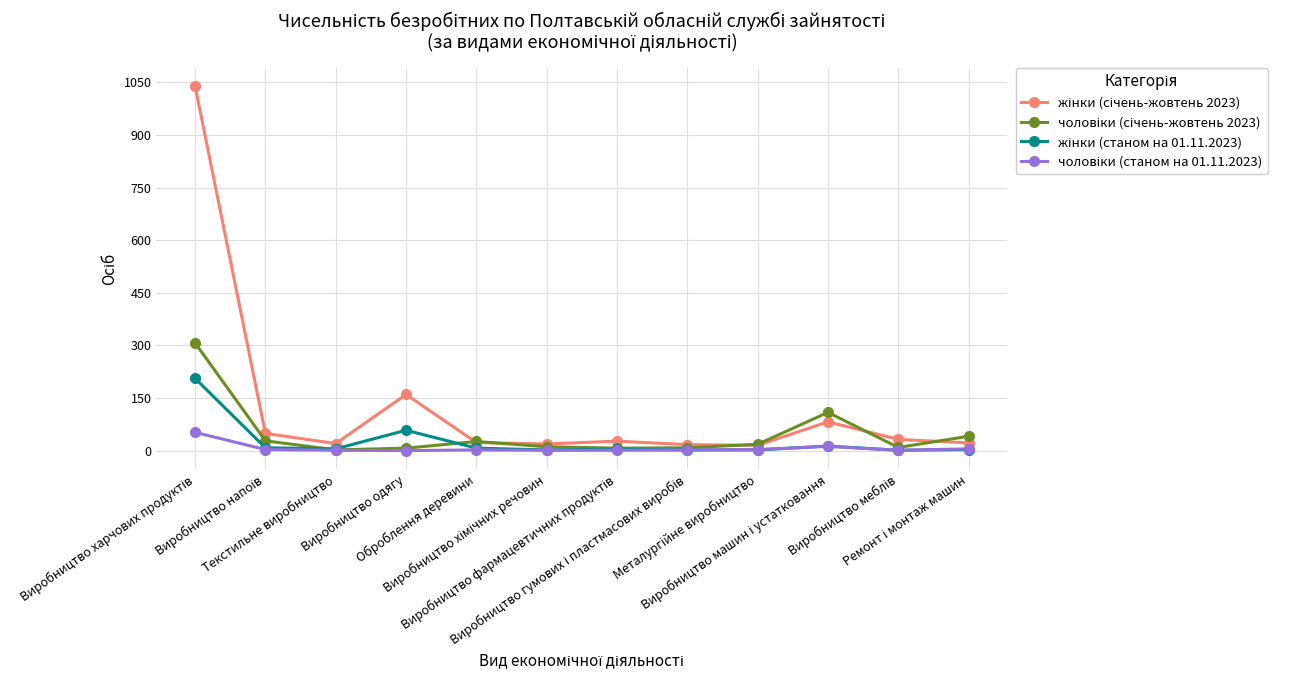

In жінки (станом на 01.11.2023), how many points are higher than both neighbors (excluding endpoints)?

3